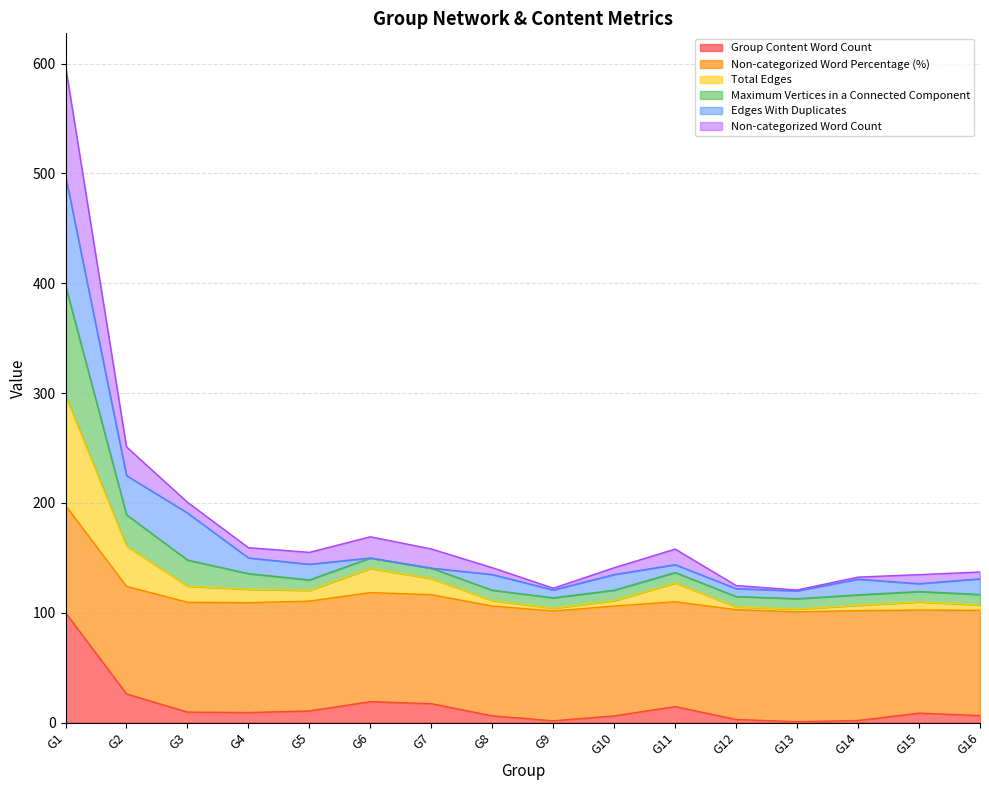

Which category has the highest value in the Group Content Word Count series?

G1